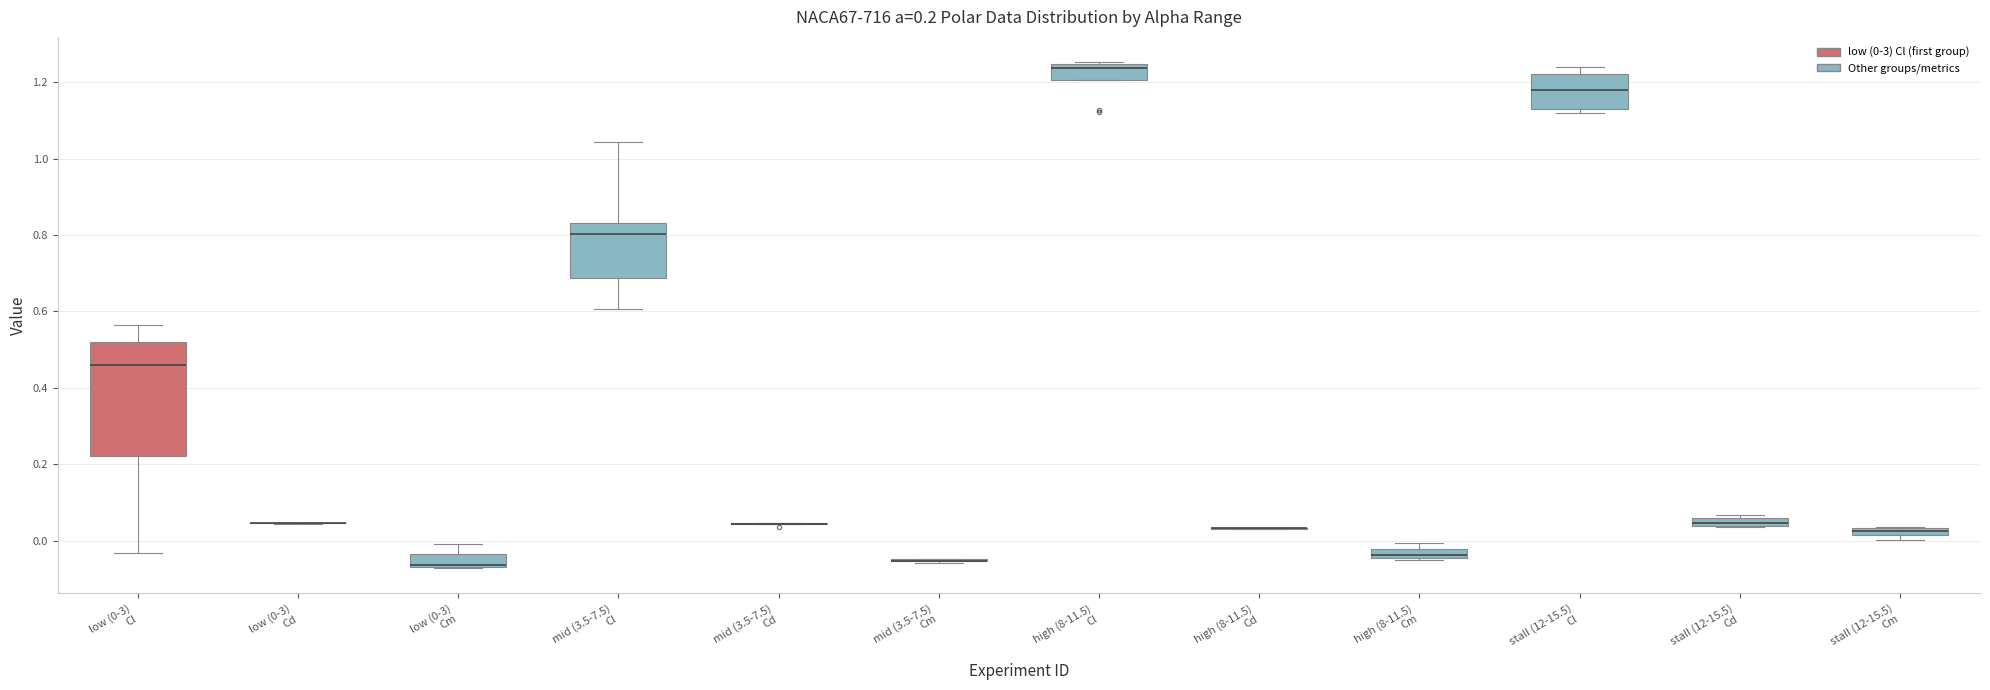

Comparing the boxes themselves (not the whiskers), which one is the tallest?

low (0-3) Cl